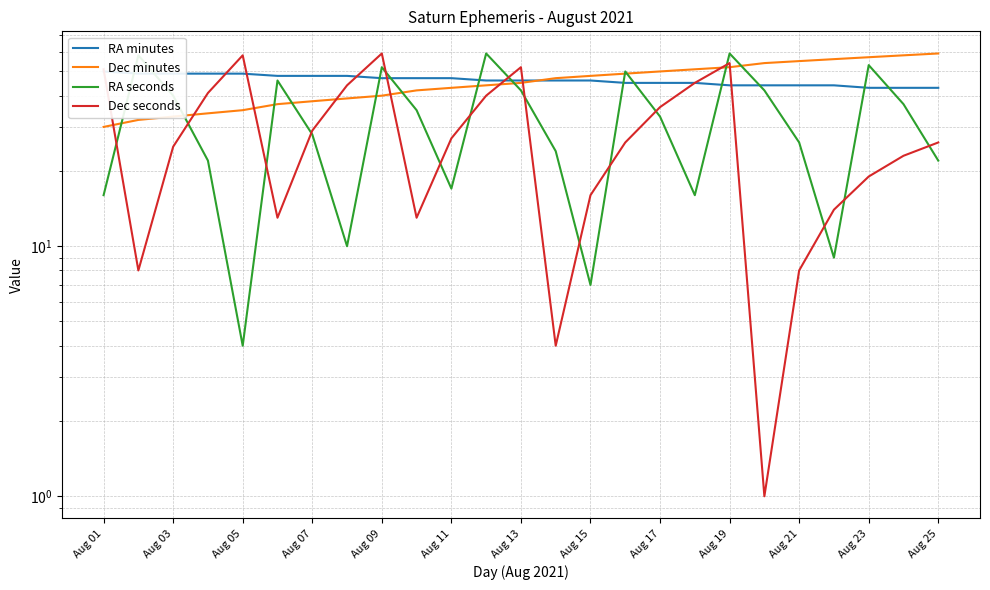

Which category has the highest value in the RA minutes series?

Aug 01